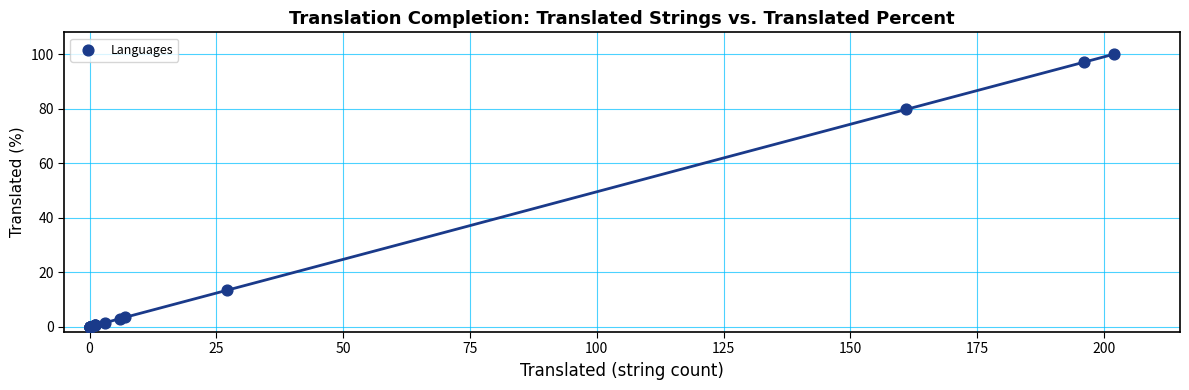

What Y value in the scatter plot is closest to 50?

79.7